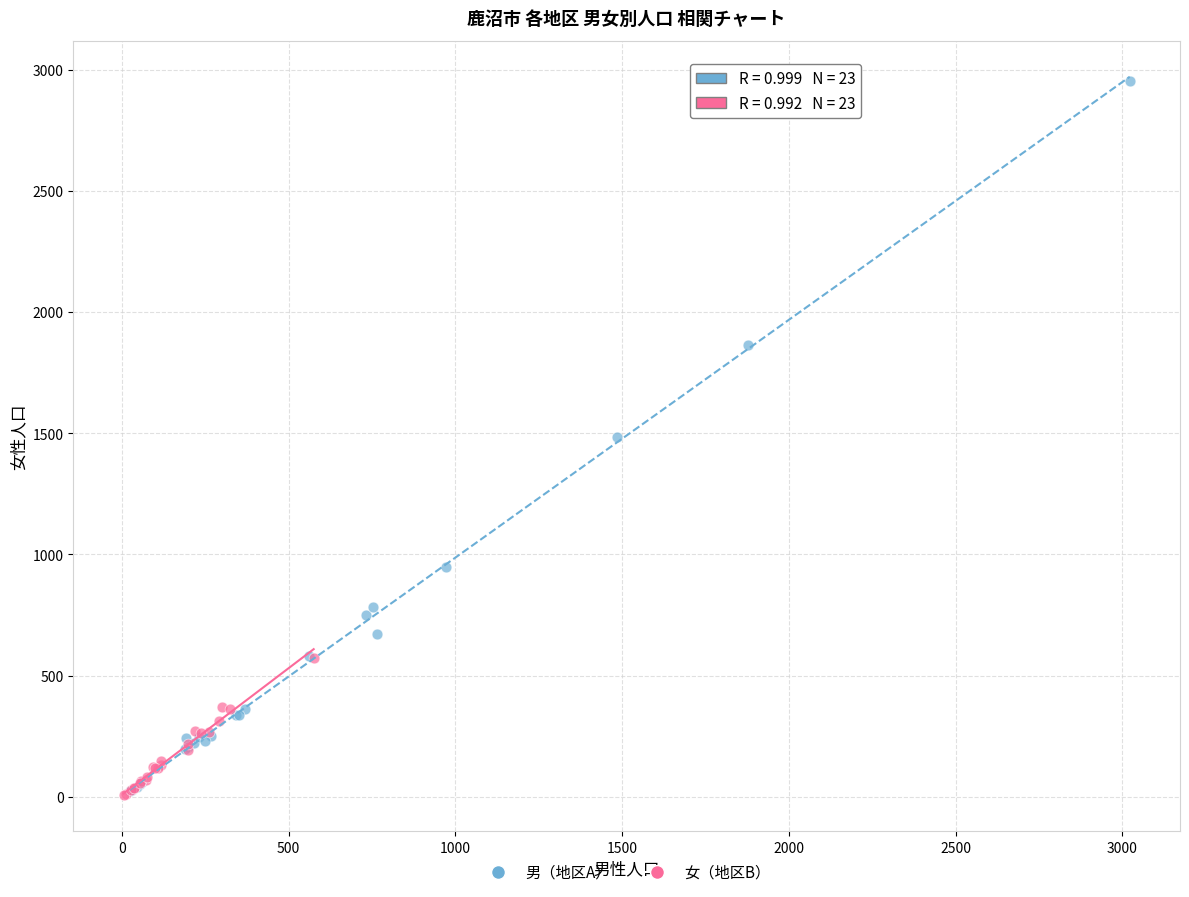

Which series has the largest Y range (max minus min)?

男（地区A）